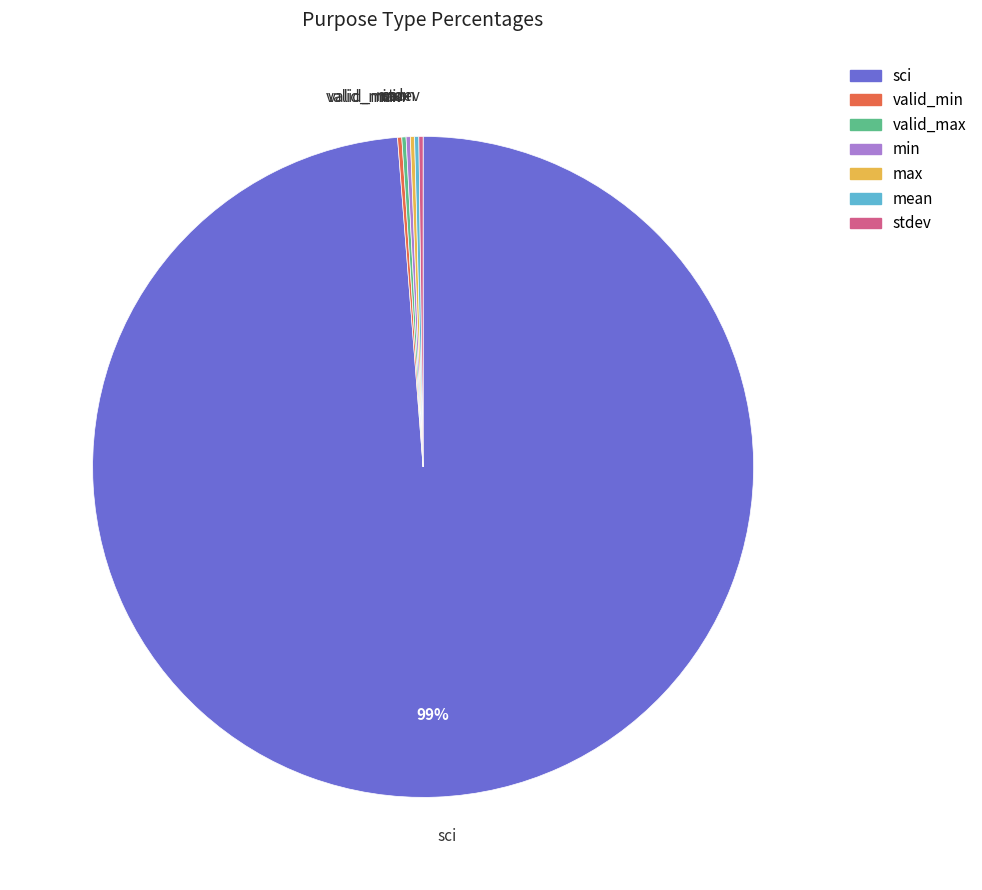

Which slice is the largest?

sci